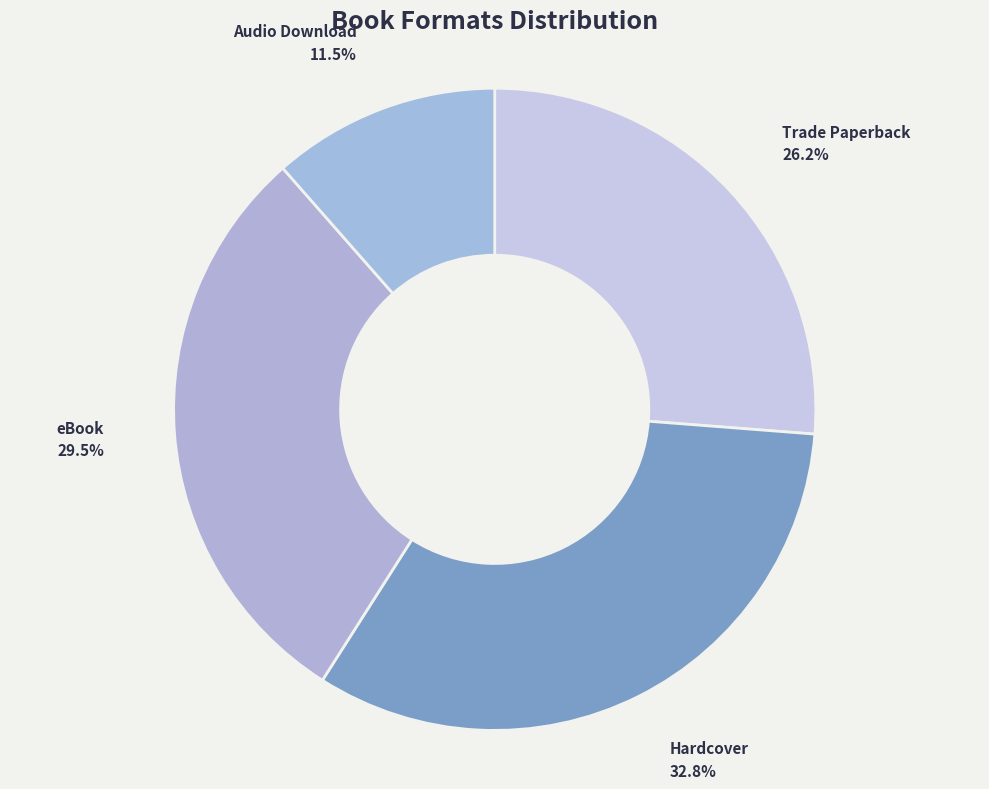

How many segments does this pie chart have?

4